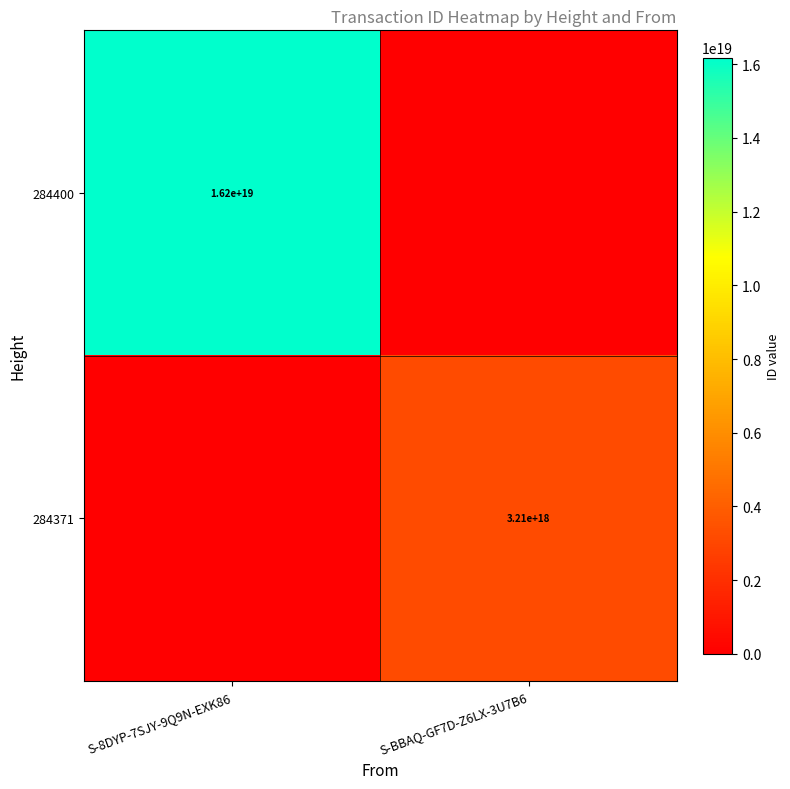

Is the value of 284400 at S-8DYP-7SJY-9Q9N-EXK86 greater than the value of 284371 at S-BBAQ-GF7D-Z6LX-3U7B6?

Yes